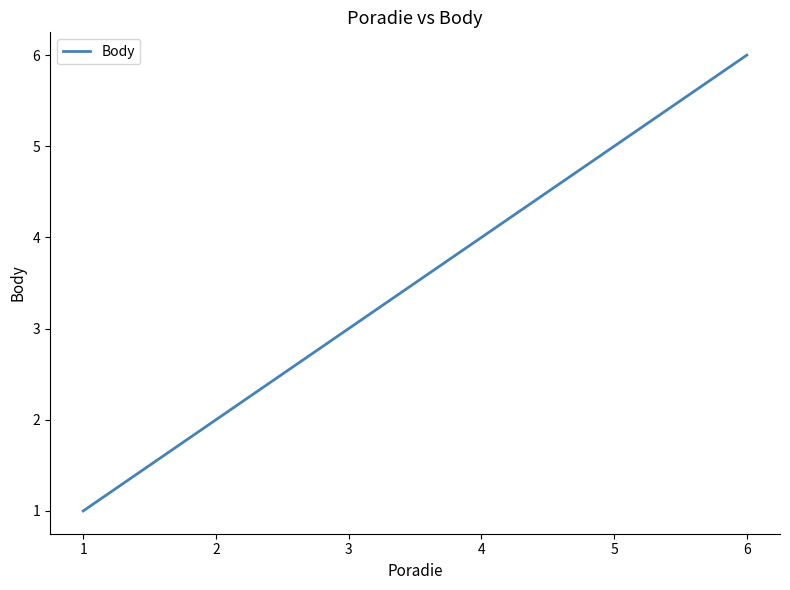

True or false: the data shows 5 at 5.

True